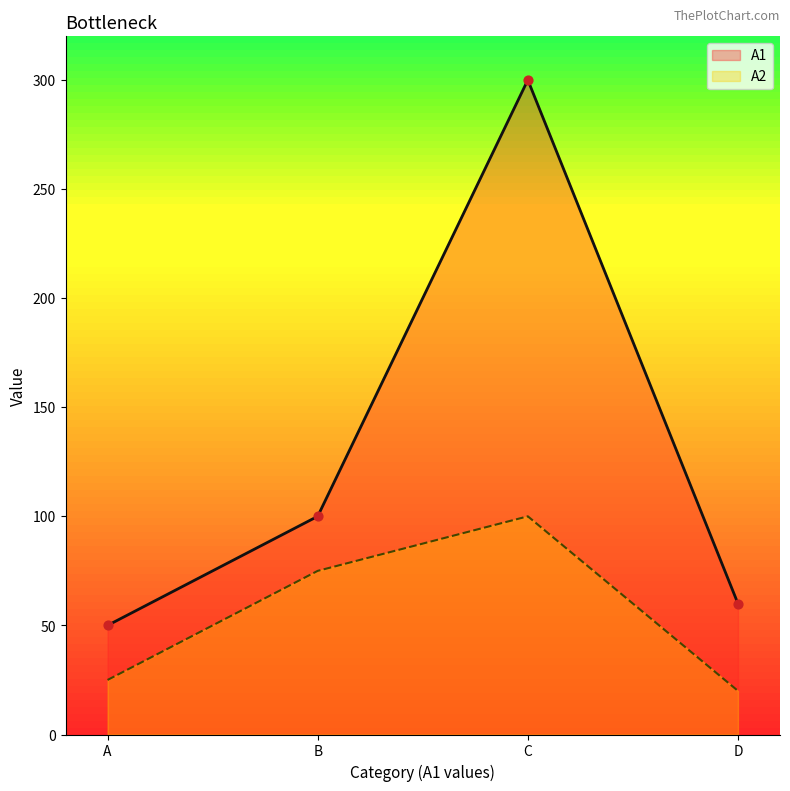

Is the value of A2 at C greater than the value of A1 at D?

Yes